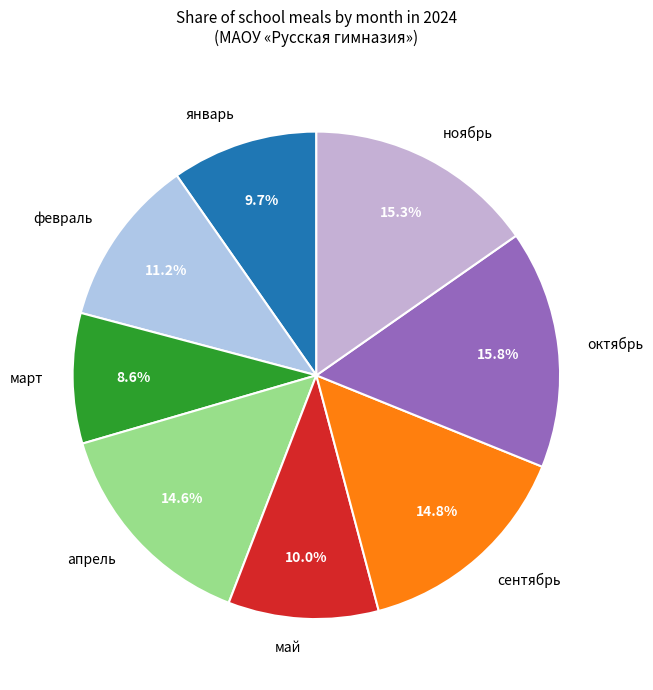

Is the sum of март and ноябрь greater than half?

No